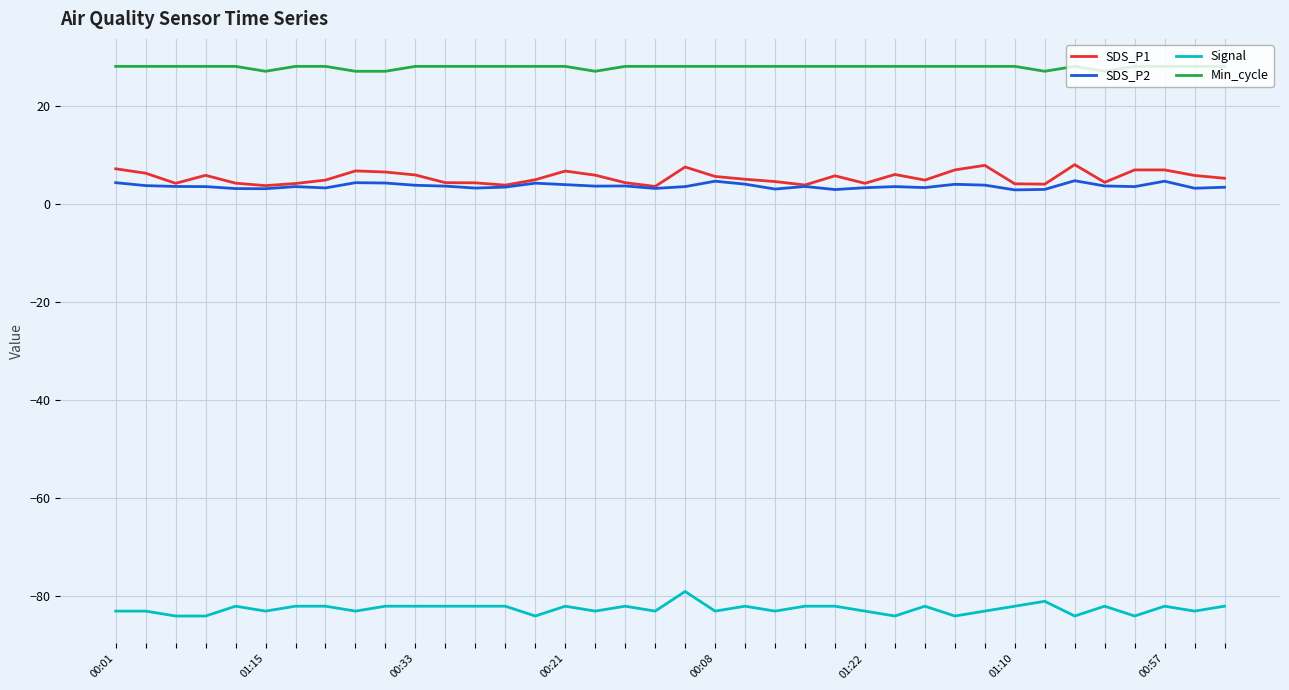

What is the difference between the second highest and minimum values in the Signal series?

3.0